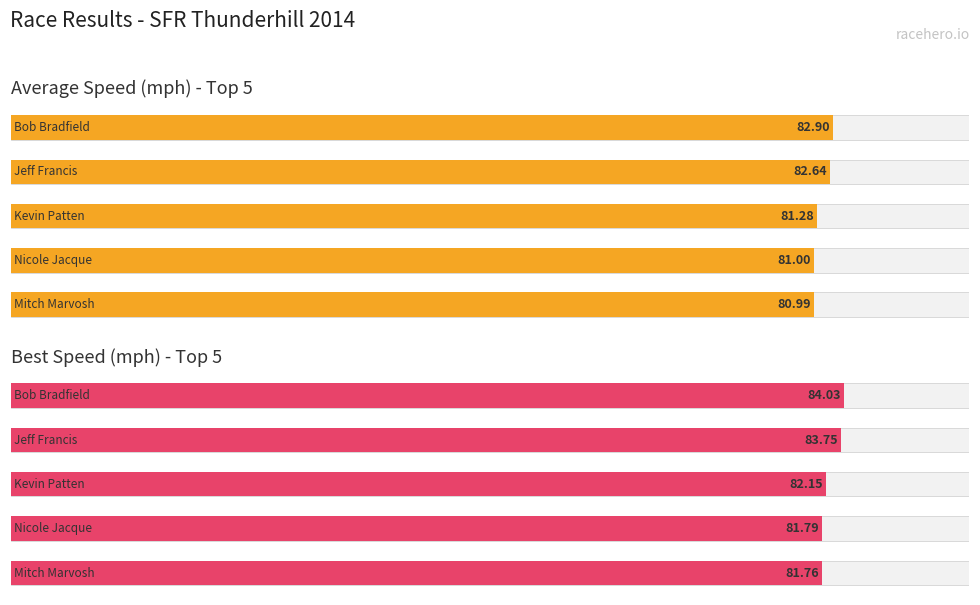

What are all the series names shown in the legend?

Average Speed, Best Speed